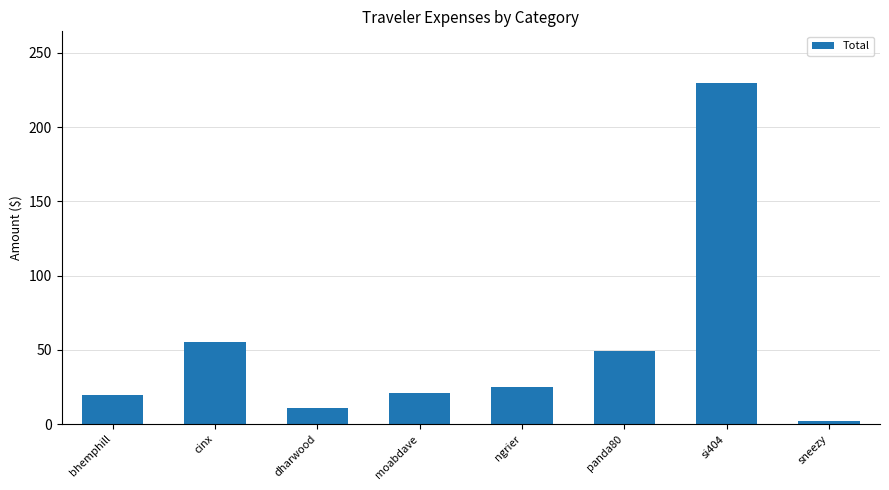

What position from the left is moabdave?

4